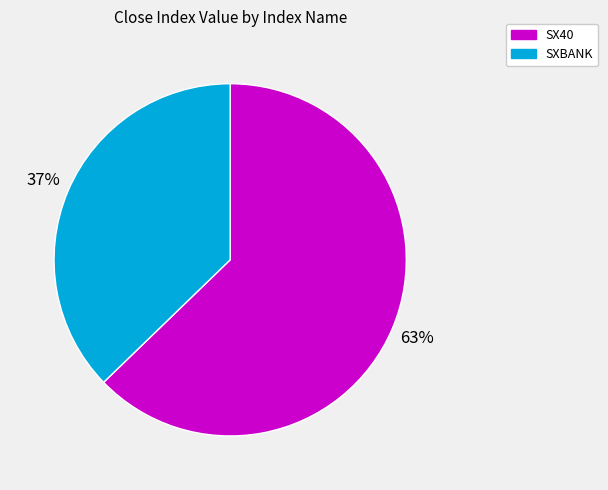

The SXBANK slice represents 32% of the pie. True or false?

False